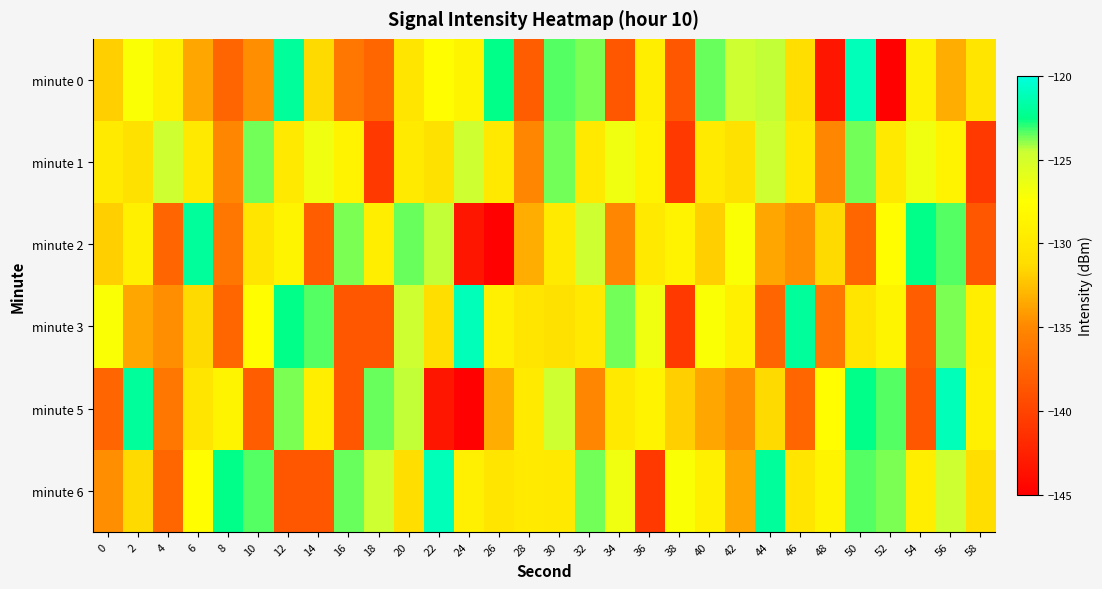

List the series in order of their peak value, lowest first.

minute 1, minute 2, minute 0, minute 3, minute 5, minute 6